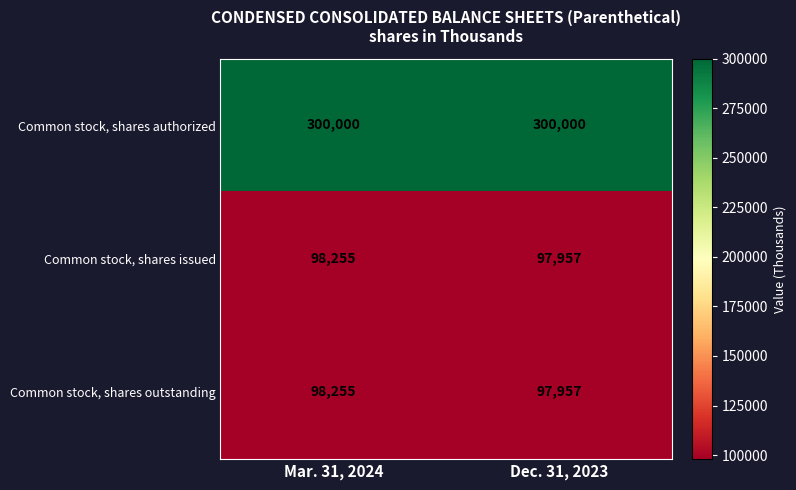

Reading right to left, what are all the values shown in this chart?

Common stock, shares authorized: Dec. 31, 2023=300000	Mar. 31, 2024=300000
Common stock, shares issued: Dec. 31, 2023=97957	Mar. 31, 2024=98255
Common stock, shares outstanding: Dec. 31, 2023=97957	Mar. 31, 2024=98255